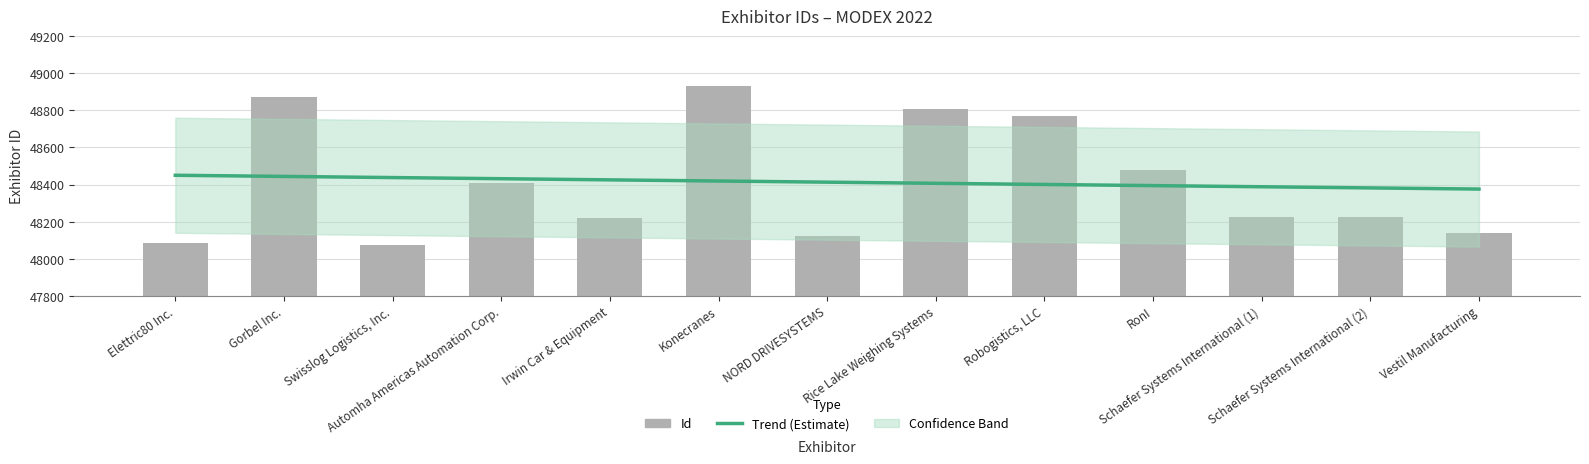

Reading left to right, transcribe all the data shown in this chart.

48086	48872	48075	48411	48221	48934	48124	48807	48769	48481	48227	48228	48137